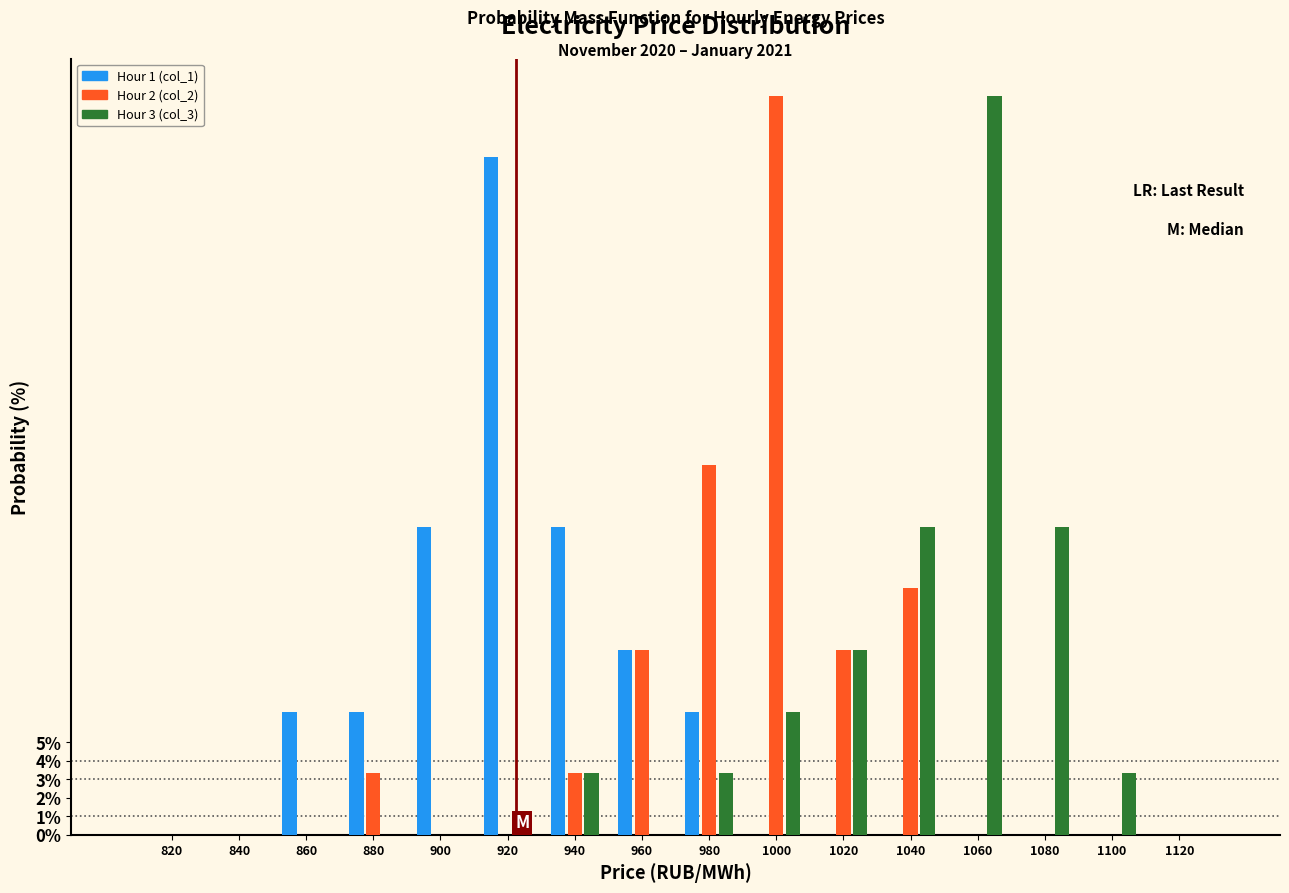

What is the total value across all series at 1040?

30.0